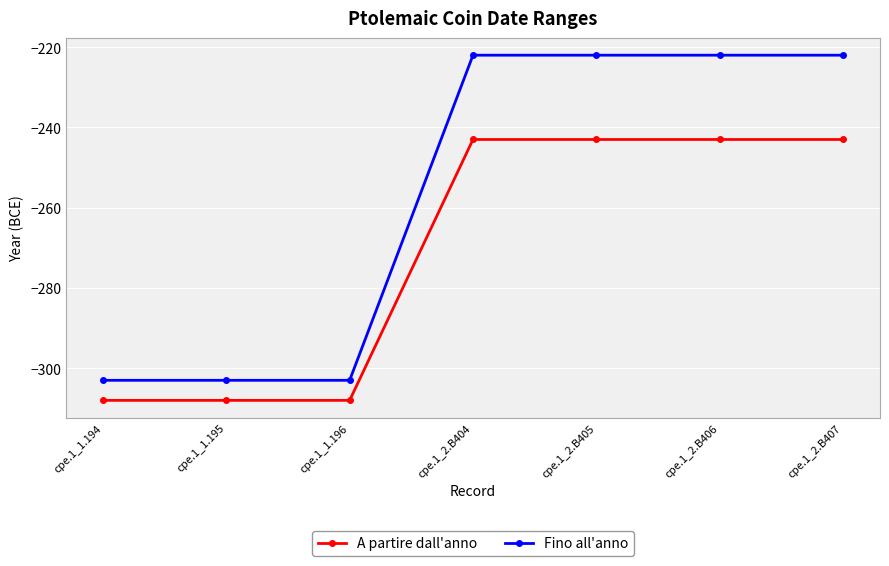

Which series has the largest total across all categories?

Fino all'anno